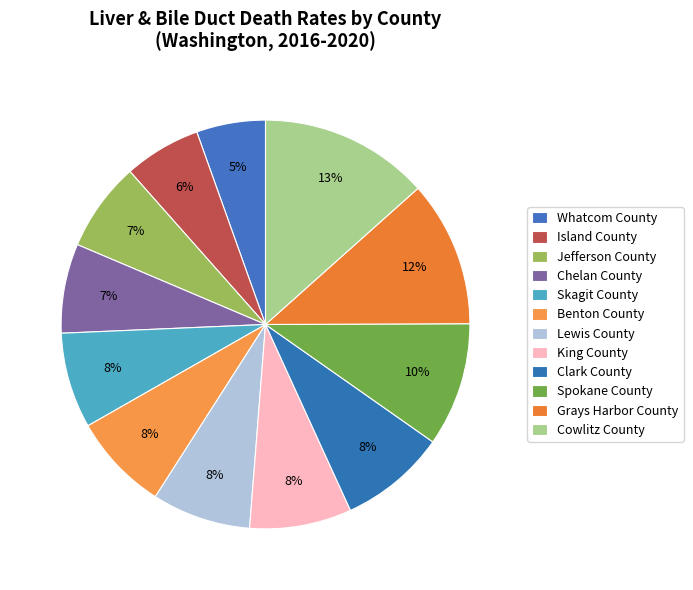

To the nearest percent, what is the difference between the Chelan County and Benton County slice percentages?

1%